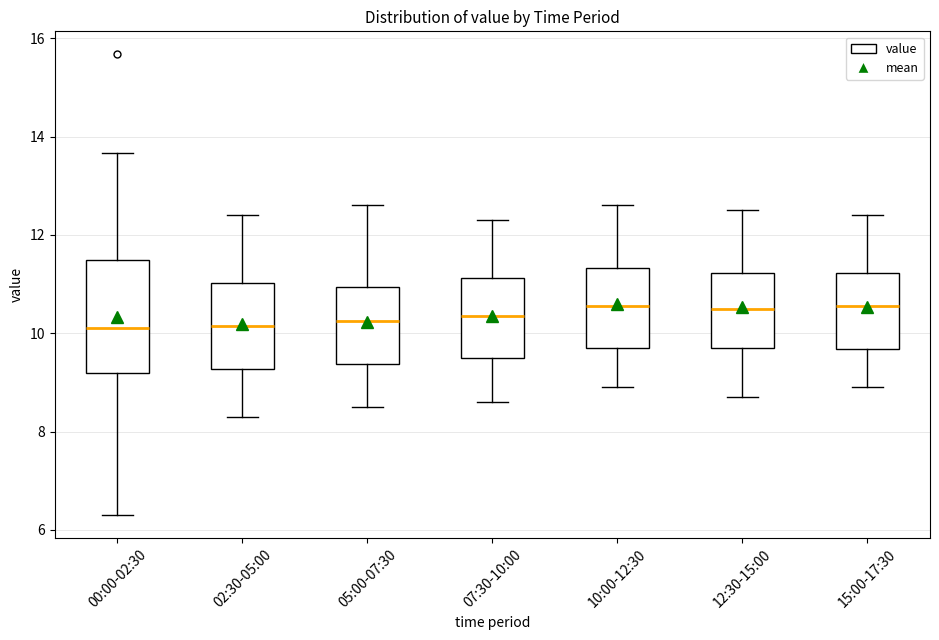

Where does the median line of the box for 12:30-15:00 sit on the y-axis? The values are not printed on the chart, so give them approximately, as read against the axis.

10.6